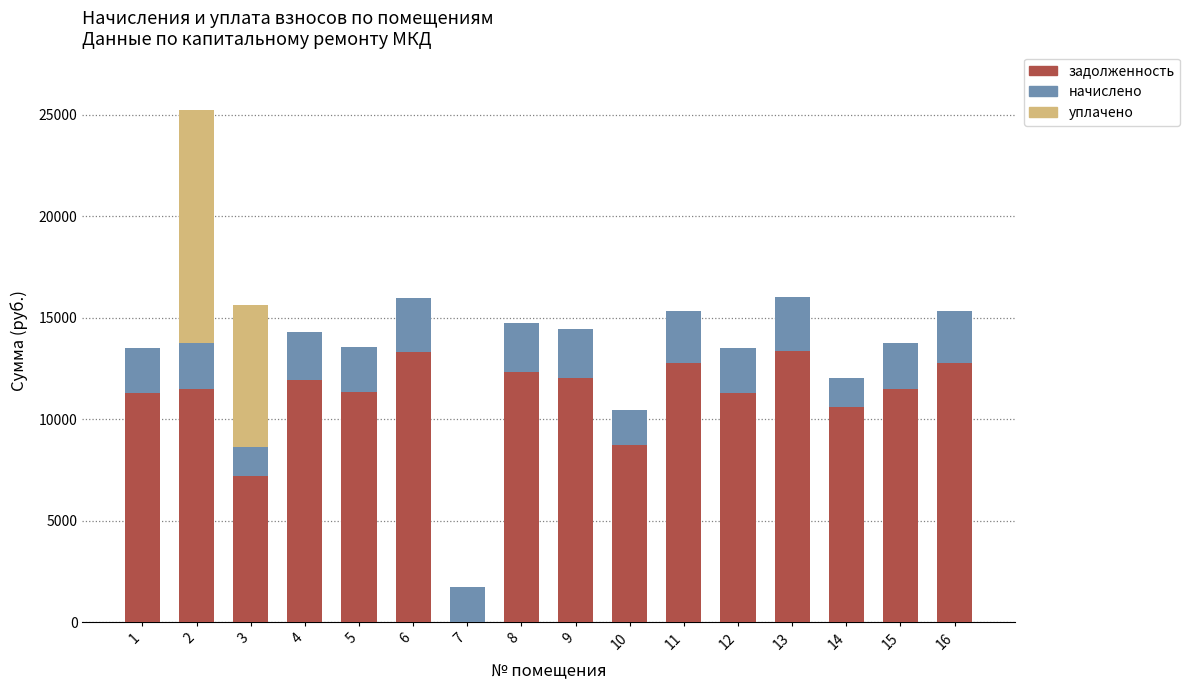

What is the highest value of the задолженность series?

13379.3